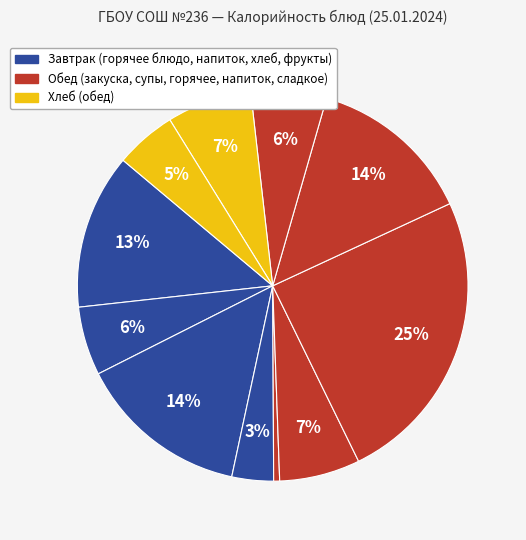

Count the number of slices in the pie.

11